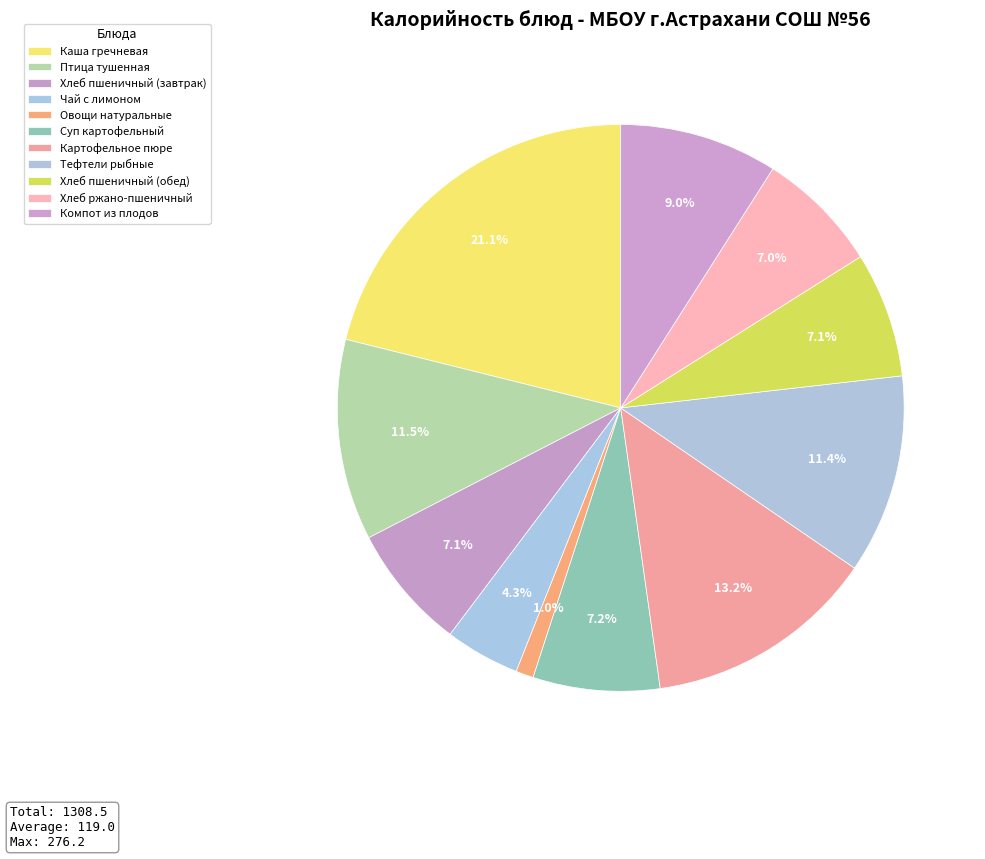

What percentage is the Компот из плодов slice, to the nearest percent?

9%